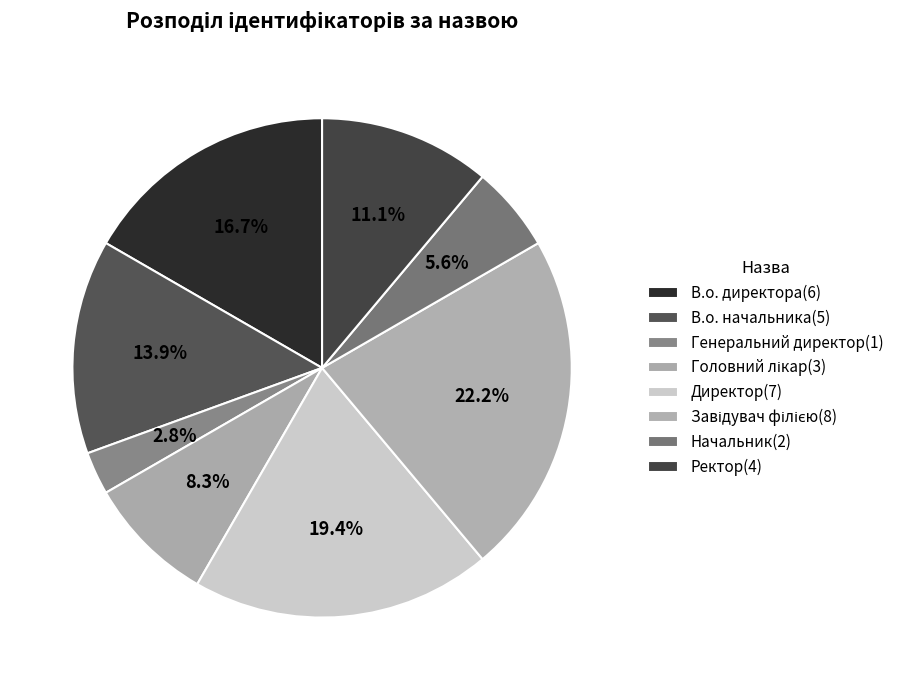

How many segments does this pie chart have?

8